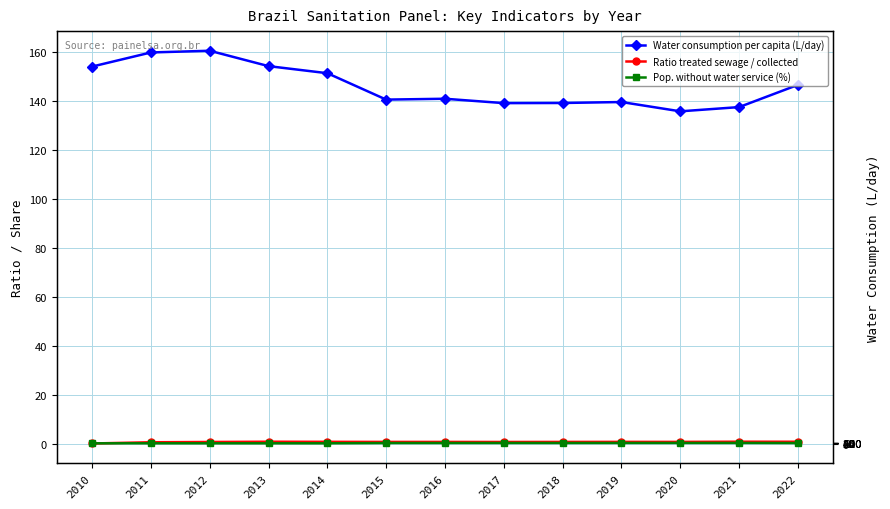

Count the Pop. without water service (%) values in the range 0 to 1.

13